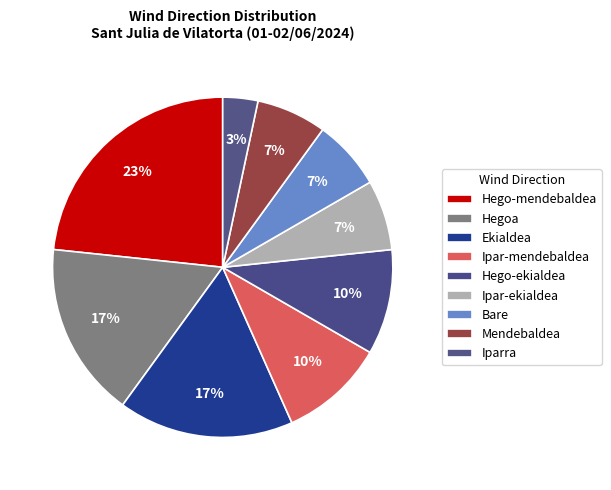

Count the number of slices in the pie.

9